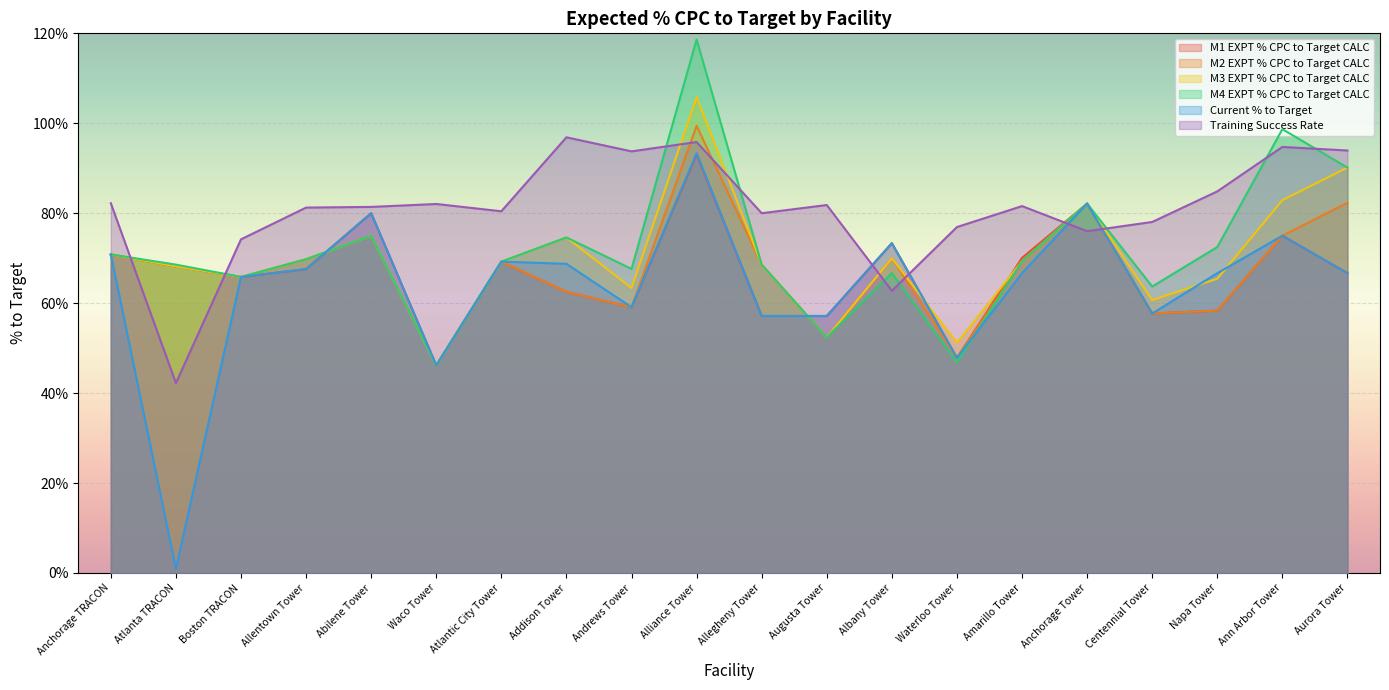

Where is Training Success Rate nearest to the value 0?

Atlanta TRACON